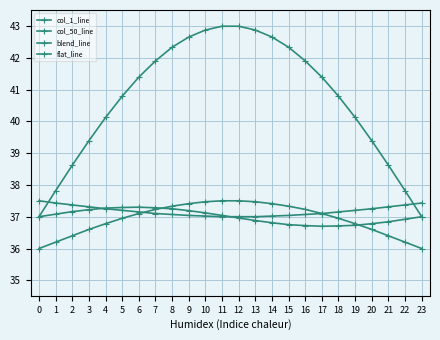

Reading left to right, transcribe all the data shown in this chart.

col_1_line: 0=37.0	1=37.8	2=38.6	3=39.4	4=40.1	5=40.8	6=41.4	7=41.9	8=42.3	9=42.6	10=42.9	11=43.0	12=43.0	13=42.9	14=42.6	15=42.3	16=41.9	17=41.4	18=40.8	19=40.1	20=39.4	21=38.6	22=37.8	23=37.0
col_50_line: 0=37.0	1=37.1	2=37.2	3=37.2	4=37.3	5=37.3	6=37.3	7=37.3	8=37.2	9=37.2	10=37.1	11=37.0	12=37.0	13=36.9	14=36.8	15=36.8	16=36.7	17=36.7	18=36.7	19=36.7	20=36.8	21=36.8	22=36.9	23=37.0
blend_line: 0=36.0	1=36.2	2=36.4	3=36.6	4=36.8	5=37.0	6=37.1	7=37.2	8=37.3	9=37.4	10=37.5	11=37.5	12=37.5	13=37.5	14=37.4	15=37.3	16=37.2	17=37.1	18=37.0	19=36.8	20=36.6	21=36.4	22=36.2	23=36.0
flat_line: 0=37.5	1=37.4	2=37.4	3=37.3	4=37.2	5=37.2	6=37.1	7=37.1	8=37.1	9=37.0	10=37.0	11=37.0	12=37.0	13=37.0	14=37.0	15=37.0	16=37.1	17=37.1	18=37.1	19=37.2	20=37.2	21=37.3	22=37.4	23=37.4